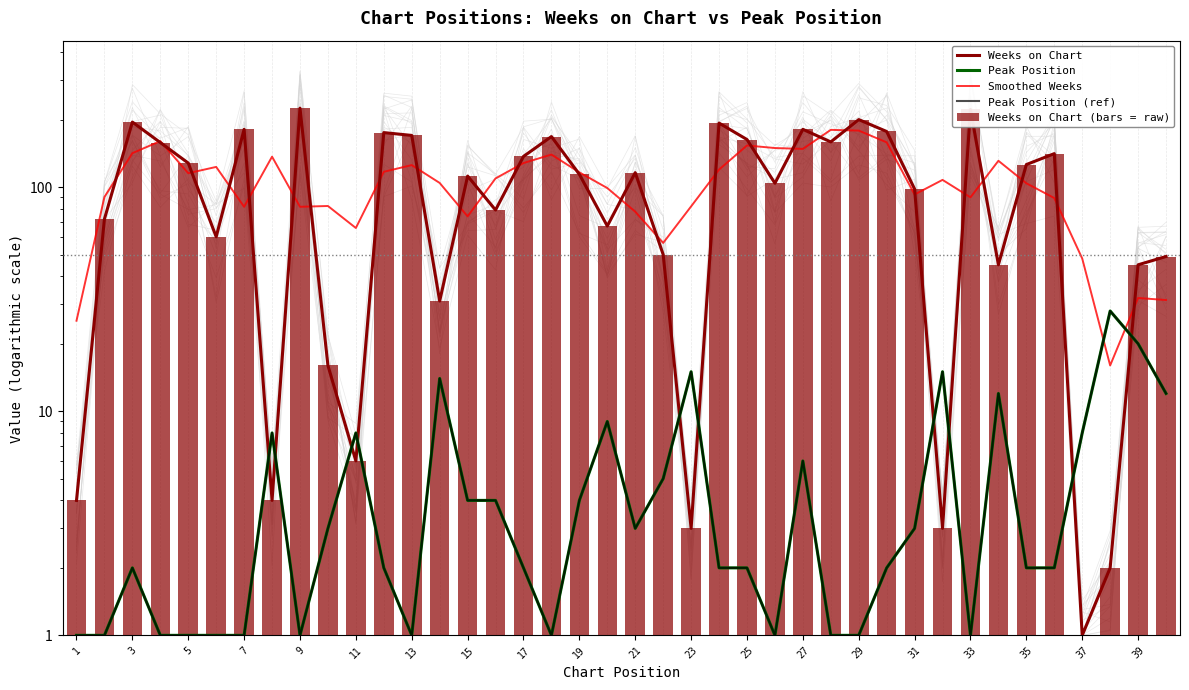

True or false: Peak Position has a value of 0.3 at 7.

False